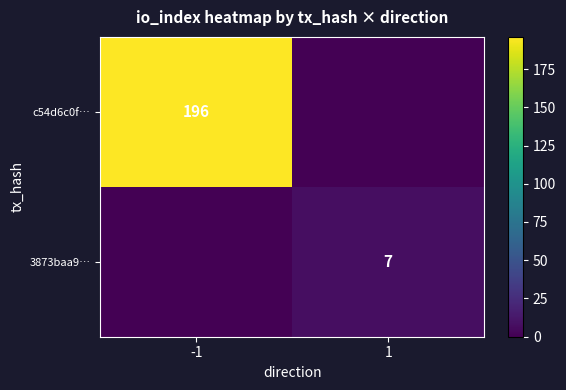

True or false: c54d6c0f… has a value of 196 at -1.

True